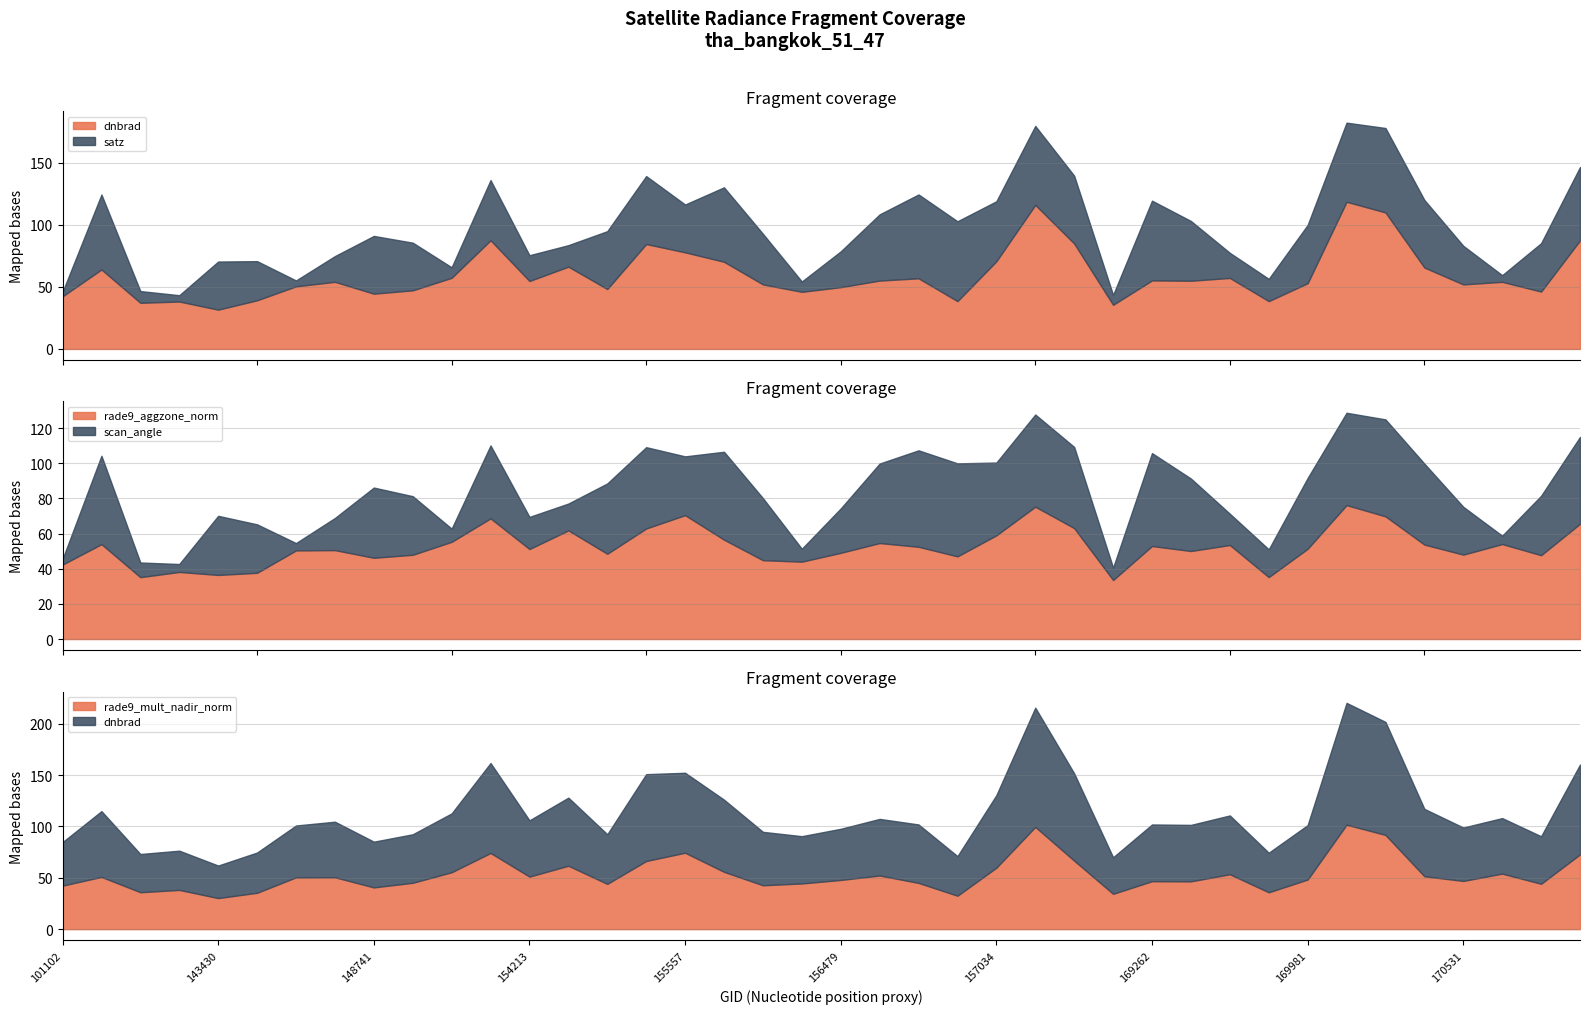

At which category does the chart reach its peak across all series?

170155